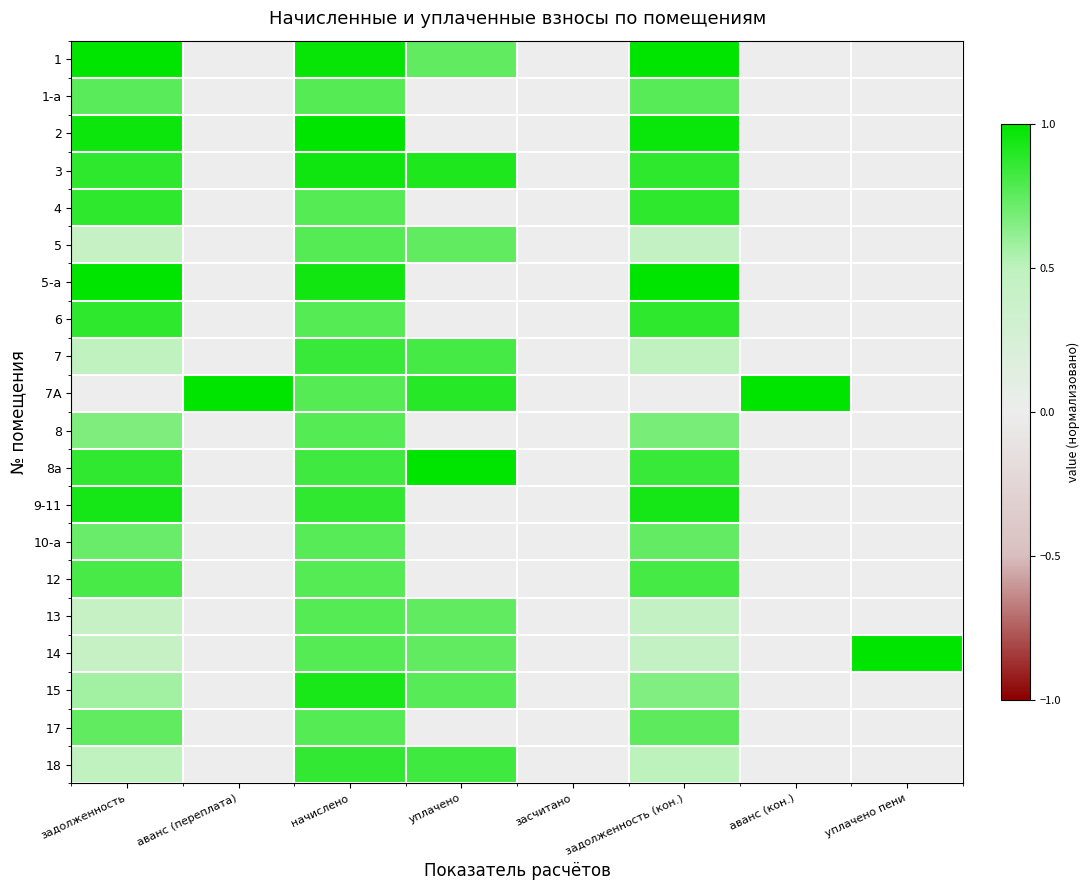

Which series changed the most between начислено and засчитано?

2